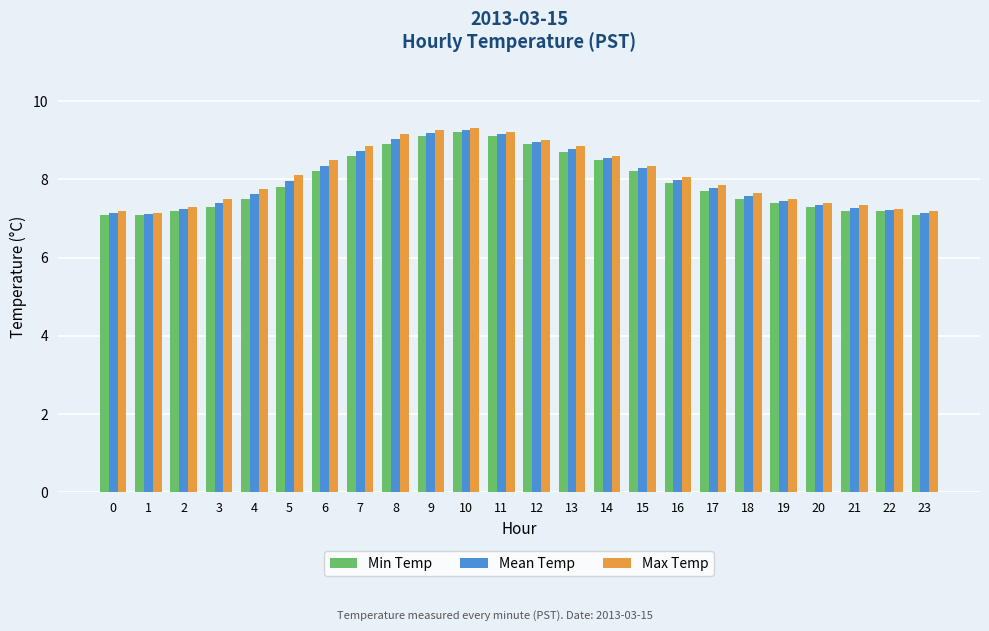

Is the value of Max Temp at 20 greater than the value of Min Temp at 16?

No